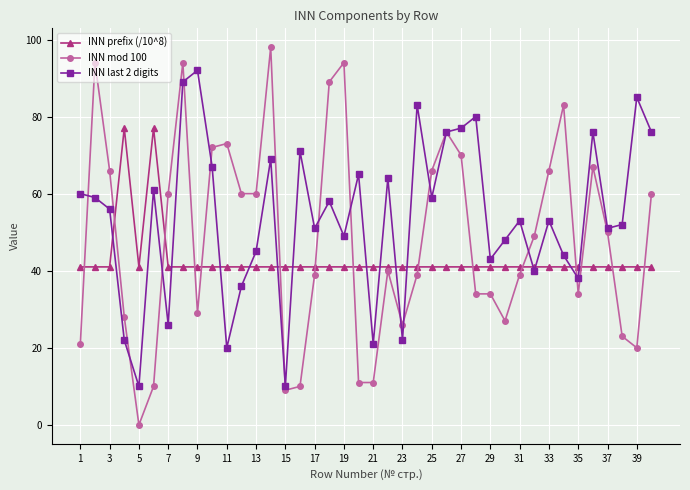

Rank the series by their maximum value, from lowest to highest.

INN prefix (/10^8), INN last 2 digits, INN mod 100